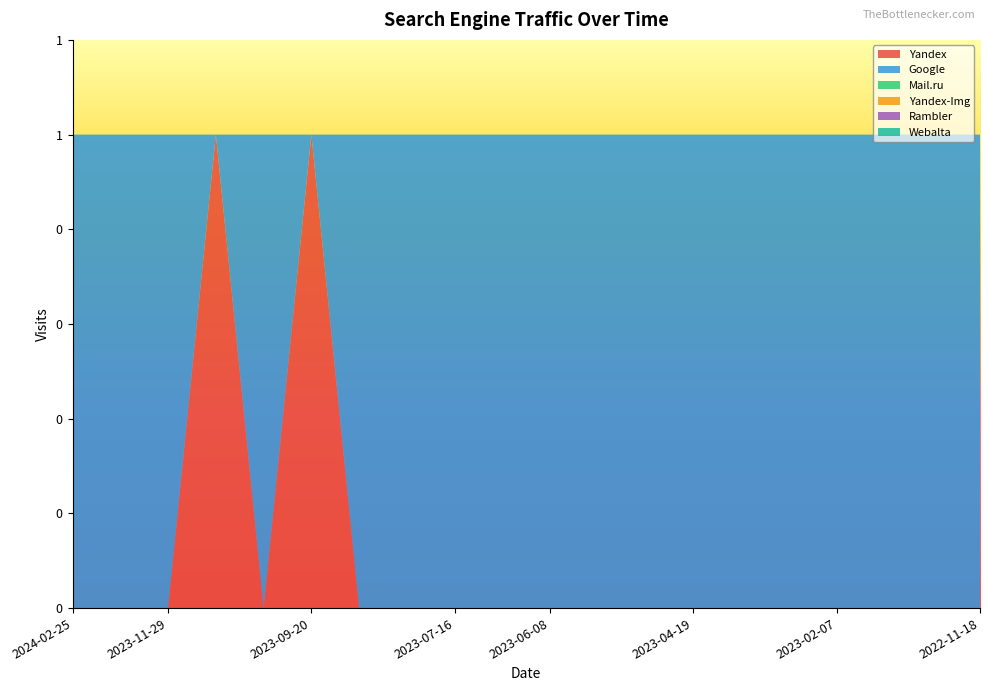

Reading right to left, list all the values displayed in this chart.

Yandex: 2022-11-18=0	2022-12-08=0	2023-02-01=0	2023-02-07=0	2023-02-27=0	2023-03-05=0	2023-04-19=0	2023-05-28=0	2023-05-31=0	2023-06-08=0	2023-07-14=0	2023-07-16=0	2023-07-22=0	2023-08-29=0	2023-09-20=1	2023-11-06=0	2023-11-13=1	2023-11-29=0	2024-02-20=0	2024-02-25=0
Google: 2022-11-18=1	2022-12-08=1	2023-02-01=1	2023-02-07=1	2023-02-27=1	2023-03-05=1	2023-04-19=1	2023-05-28=1	2023-05-31=1	2023-06-08=1	2023-07-14=1	2023-07-16=1	2023-07-22=1	2023-08-29=1	2023-09-20=0	2023-11-06=1	2023-11-13=0	2023-11-29=1	2024-02-20=1	2024-02-25=1
Mail.ru: 2022-11-18=0	2022-12-08=0	2023-02-01=0	2023-02-07=0	2023-02-27=0	2023-03-05=0	2023-04-19=0	2023-05-28=0	2023-05-31=0	2023-06-08=0	2023-07-14=0	2023-07-16=0	2023-07-22=0	2023-08-29=0	2023-09-20=0	2023-11-06=0	2023-11-13=0	2023-11-29=0	2024-02-20=0	2024-02-25=0
Yandex-Img: 2022-11-18=0	2022-12-08=0	2023-02-01=0	2023-02-07=0	2023-02-27=0	2023-03-05=0	2023-04-19=0	2023-05-28=0	2023-05-31=0	2023-06-08=0	2023-07-14=0	2023-07-16=0	2023-07-22=0	2023-08-29=0	2023-09-20=0	2023-11-06=0	2023-11-13=0	2023-11-29=0	2024-02-20=0	2024-02-25=0
Rambler: 2022-11-18=0	2022-12-08=0	2023-02-01=0	2023-02-07=0	2023-02-27=0	2023-03-05=0	2023-04-19=0	2023-05-28=0	2023-05-31=0	2023-06-08=0	2023-07-14=0	2023-07-16=0	2023-07-22=0	2023-08-29=0	2023-09-20=0	2023-11-06=0	2023-11-13=0	2023-11-29=0	2024-02-20=0	2024-02-25=0
Webalta: 2022-11-18=0	2022-12-08=0	2023-02-01=0	2023-02-07=0	2023-02-27=0	2023-03-05=0	2023-04-19=0	2023-05-28=0	2023-05-31=0	2023-06-08=0	2023-07-14=0	2023-07-16=0	2023-07-22=0	2023-08-29=0	2023-09-20=0	2023-11-06=0	2023-11-13=0	2023-11-29=0	2024-02-20=0	2024-02-25=0